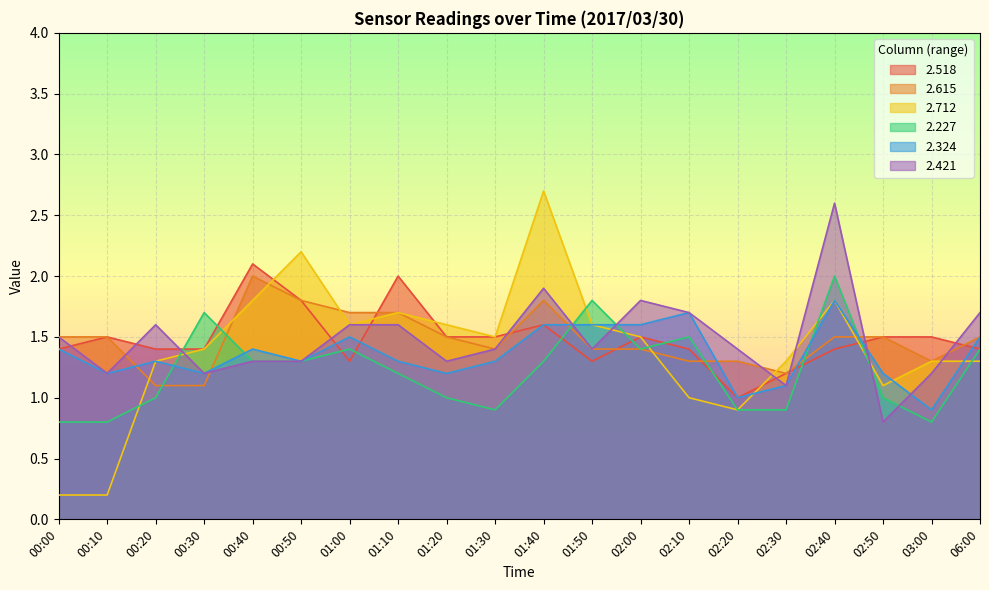

At which category does 2.518 reach its first local peak?

00:10